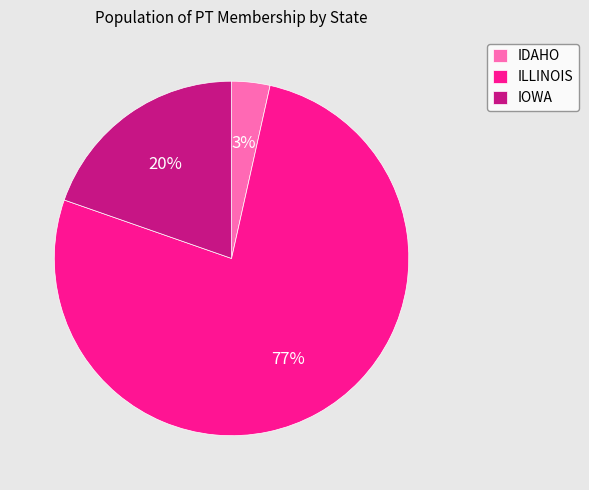

Does IDAHO account for over 50% of the chart?

No